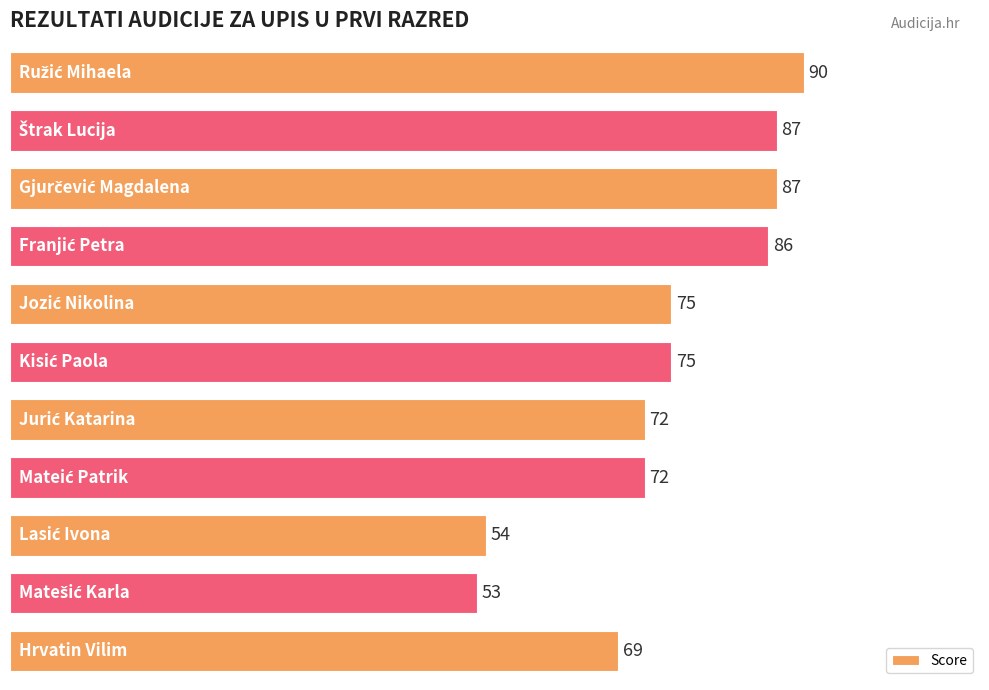

What is the difference between the maximum and second lowest values?

36